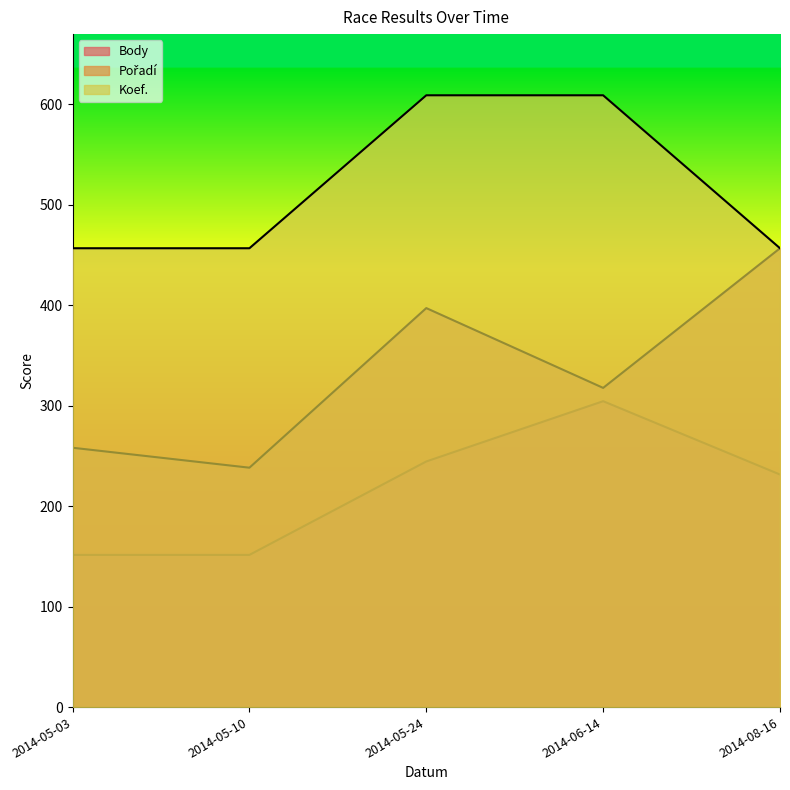

The Koef. series shows 609.0 at 2014-05-24. True or false?

True